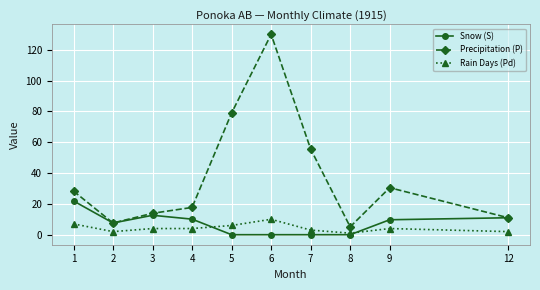

At which label is Precipitation (P) closest to 67?

7